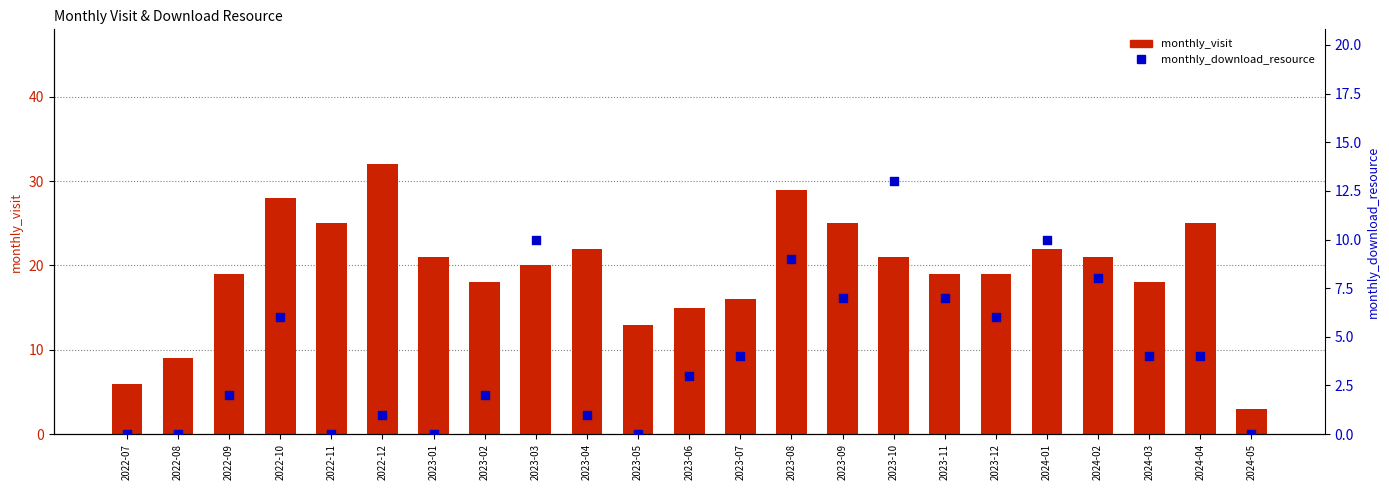

Which series has the widest spread of Y values?

monthly_visit